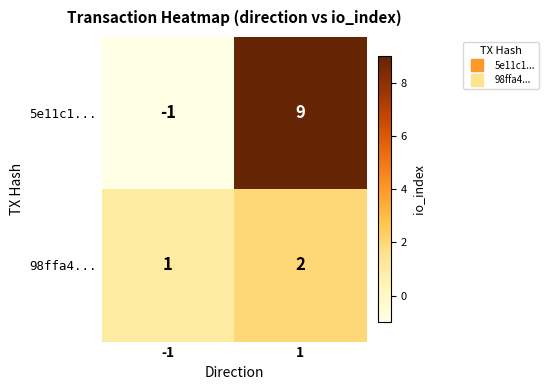

List the series in order of their peak value, lowest first.

98ffa4..., 5e11c1...